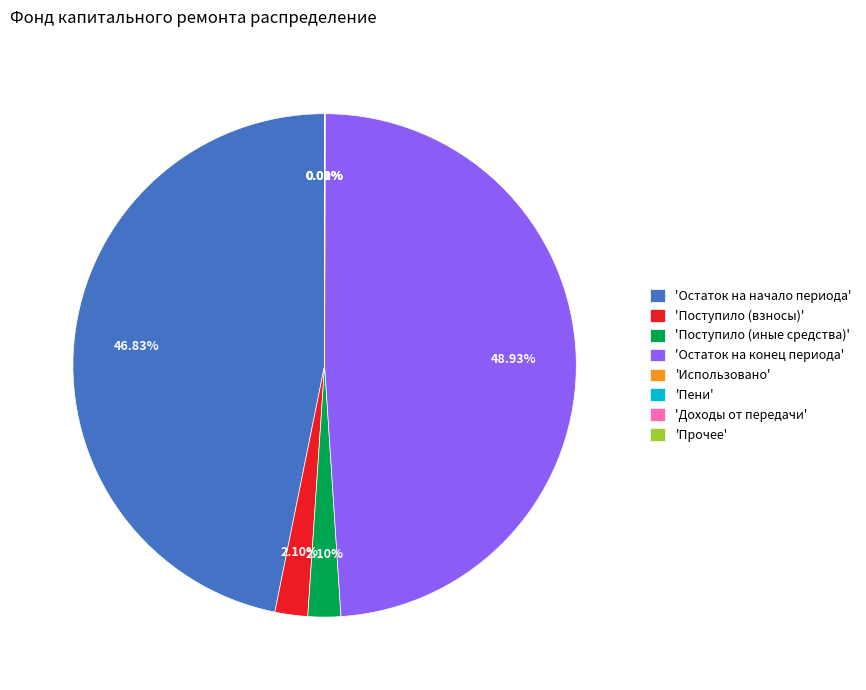

Is the sum of 'Поступило (взносы)' and 'Остаток на конец периода' greater than half?

Yes